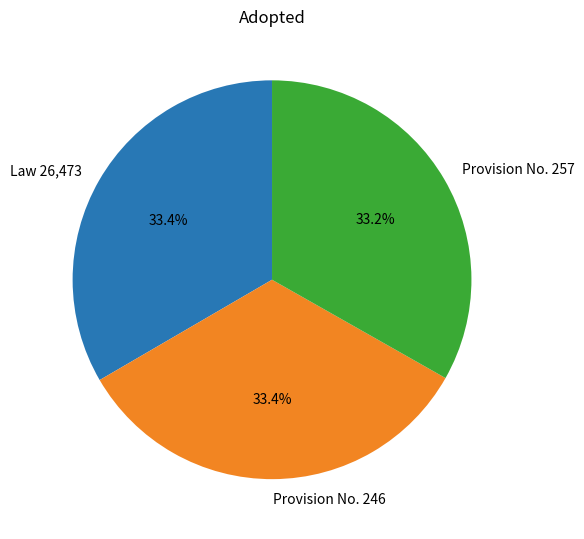

What is the ratio of the value at Law 26,473 to the value at Provision No. 246?

1.0